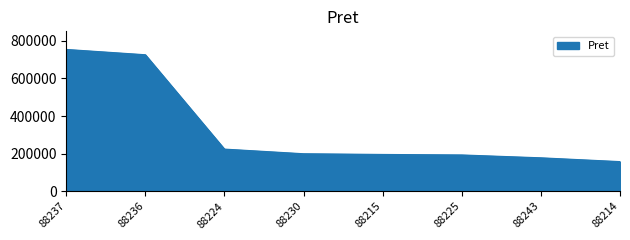

How many lines are shown in the chart?

1